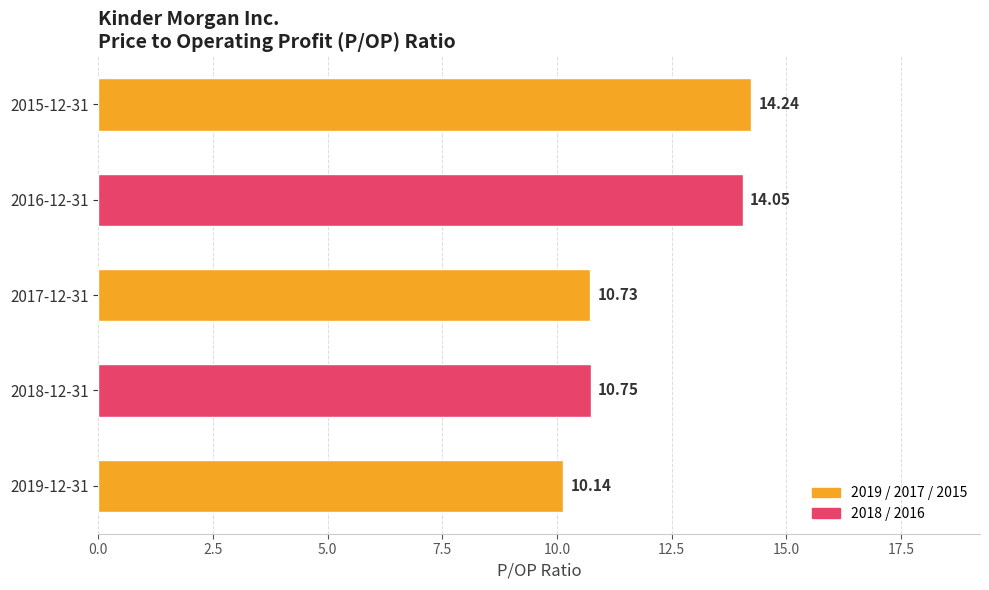

Are the bars horizontal?

Yes